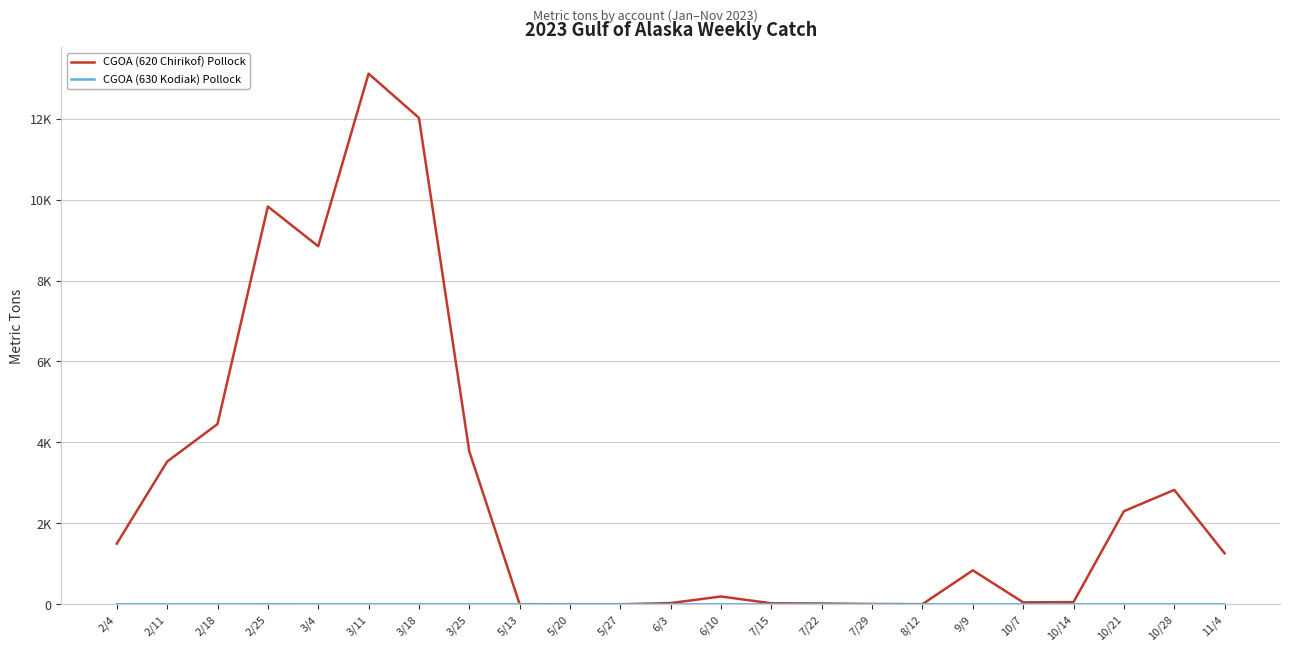

Is it true that CGOA (620 Chirikof) Pollock equals 5090 at 2/11?

False